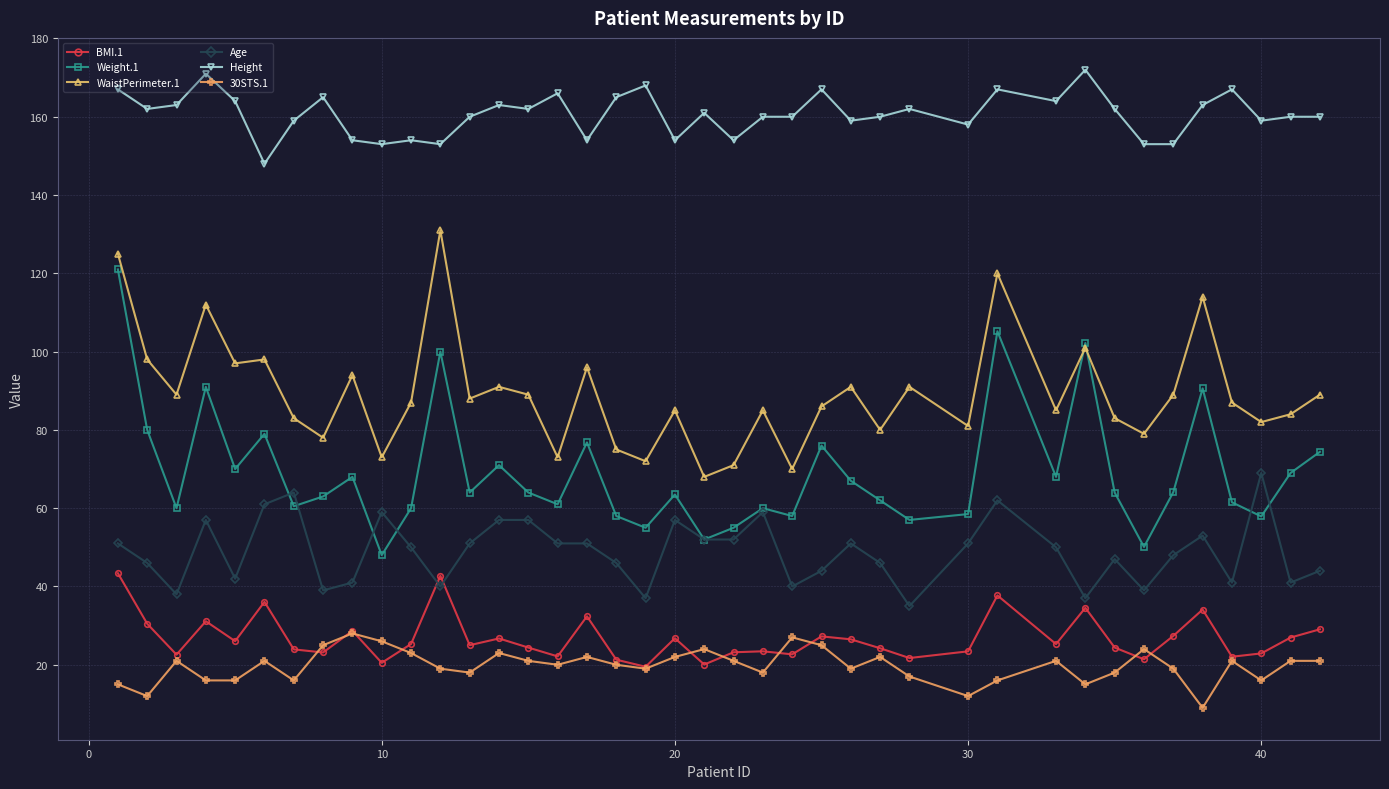

What is the smallest value displayed?

9.0